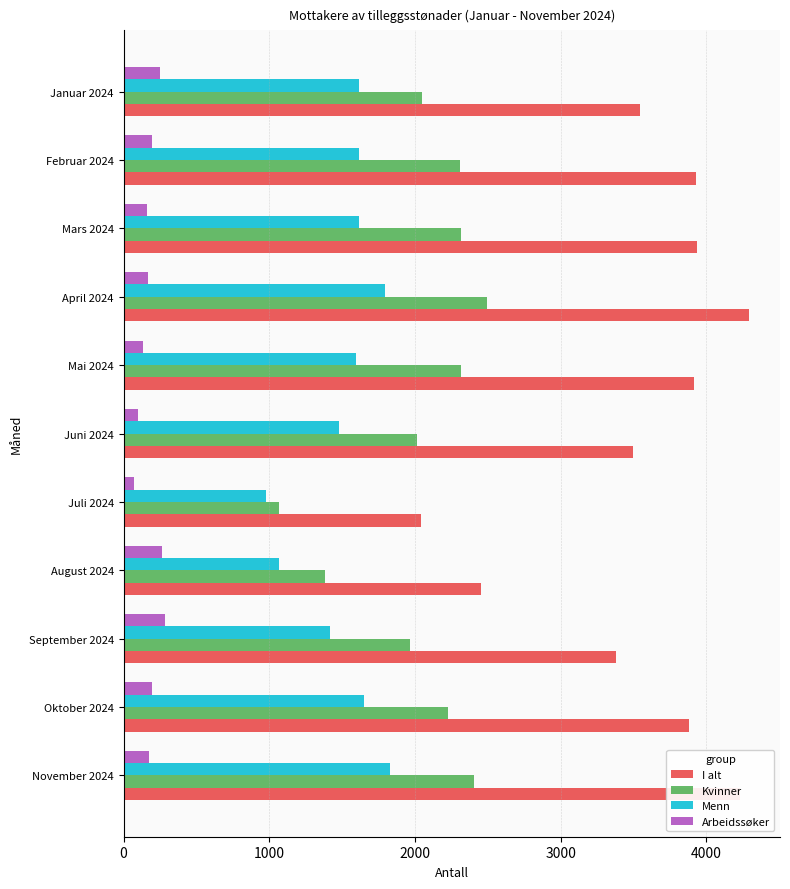

At how many categories does at least one series exceed 2731?

9